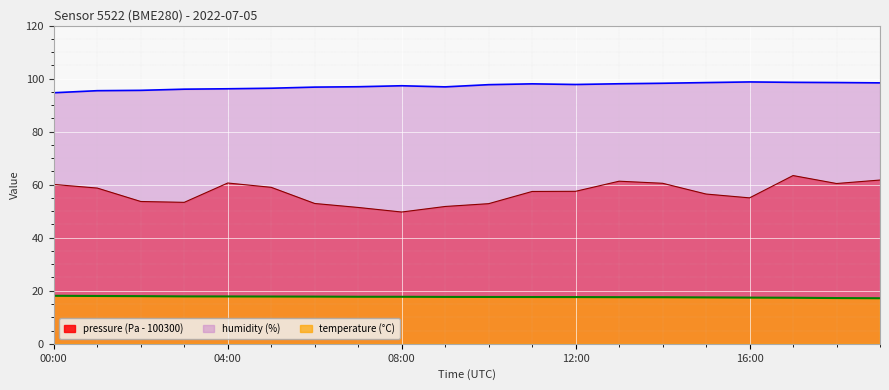

Between 00:00 and 07:00, which is larger?

00:00